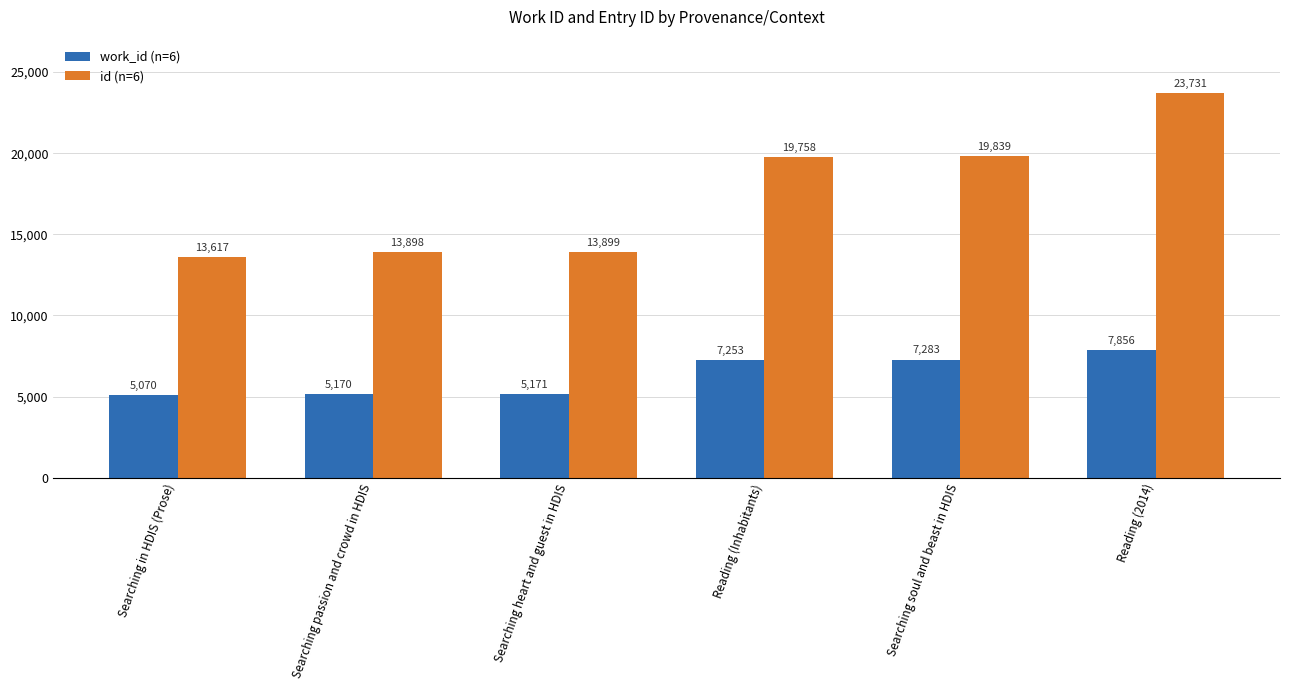

What is the total value across all series at Searching soul and beast in HDIS?

27122